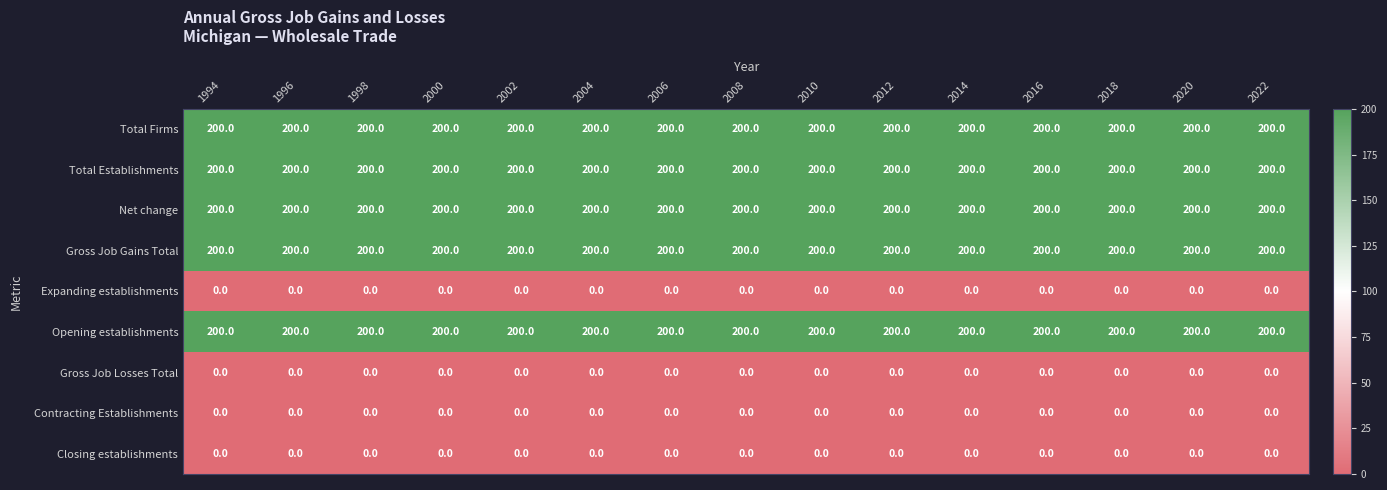

What is the sum of the Total Firms values at 2020 and 1996?

400